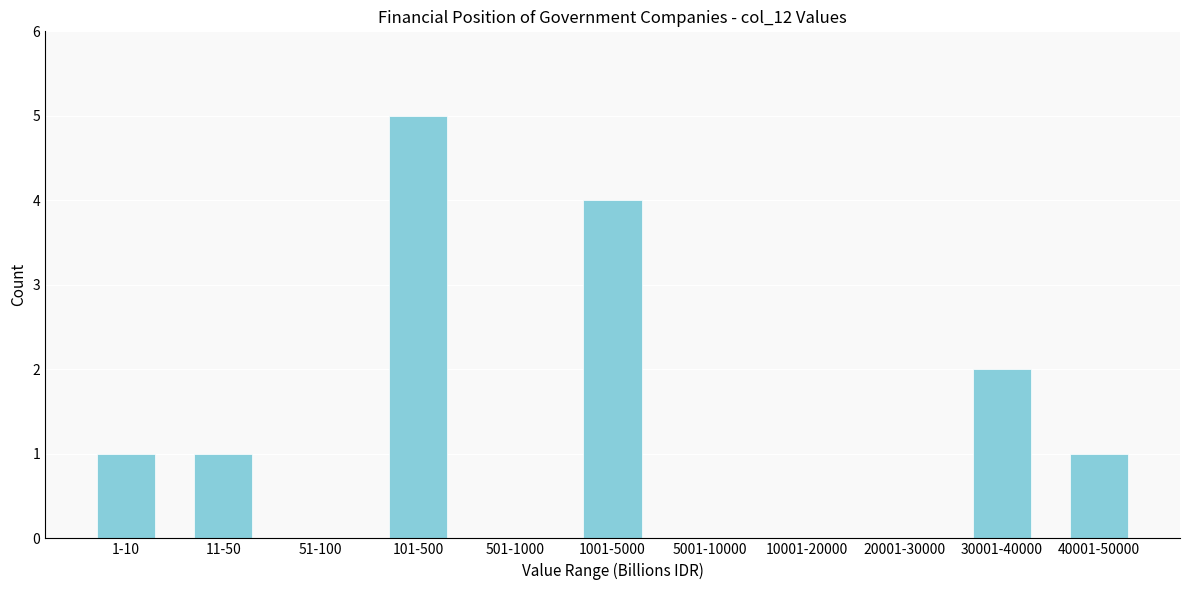

Reading right to left, extract all data points from this chart.

40001-50000=1	30001-40000=2	20001-30000=0	10001-20000=0	5001-10000=0	1001-5000=4	501-1000=0	101-500=5	51-100=0	11-50=1	1-10=1